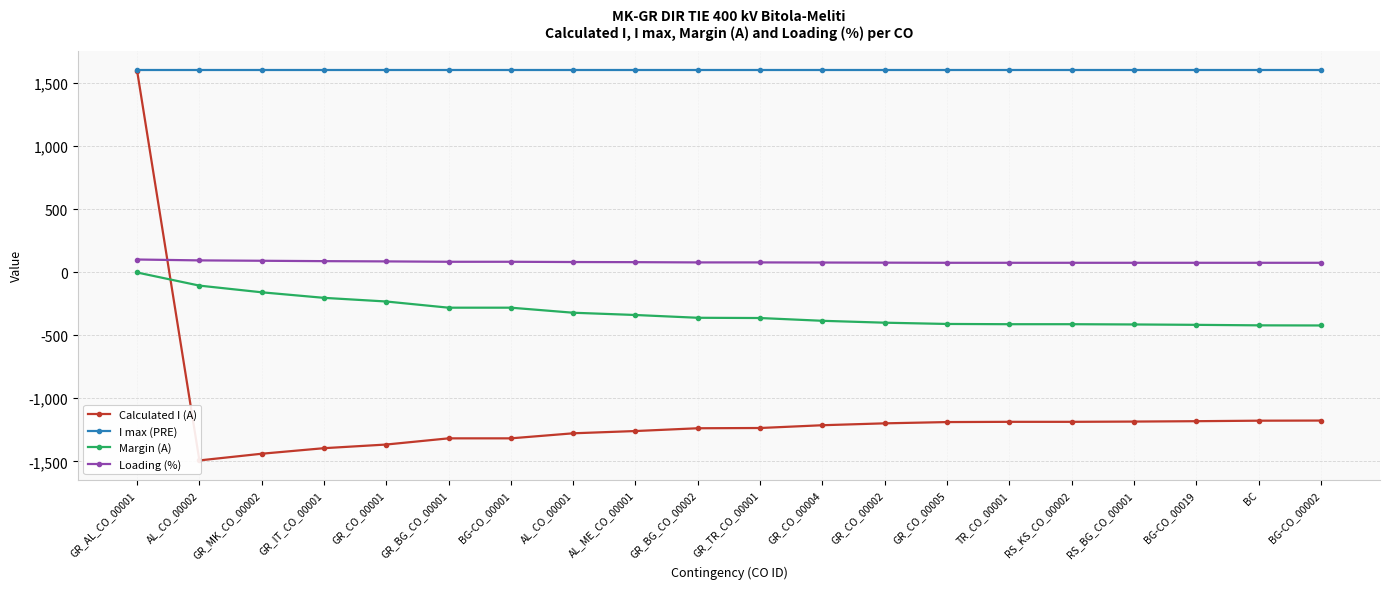

Which series ends up on top after the final intersection of Calculated I (A) and Loading (%)?

Loading (%)